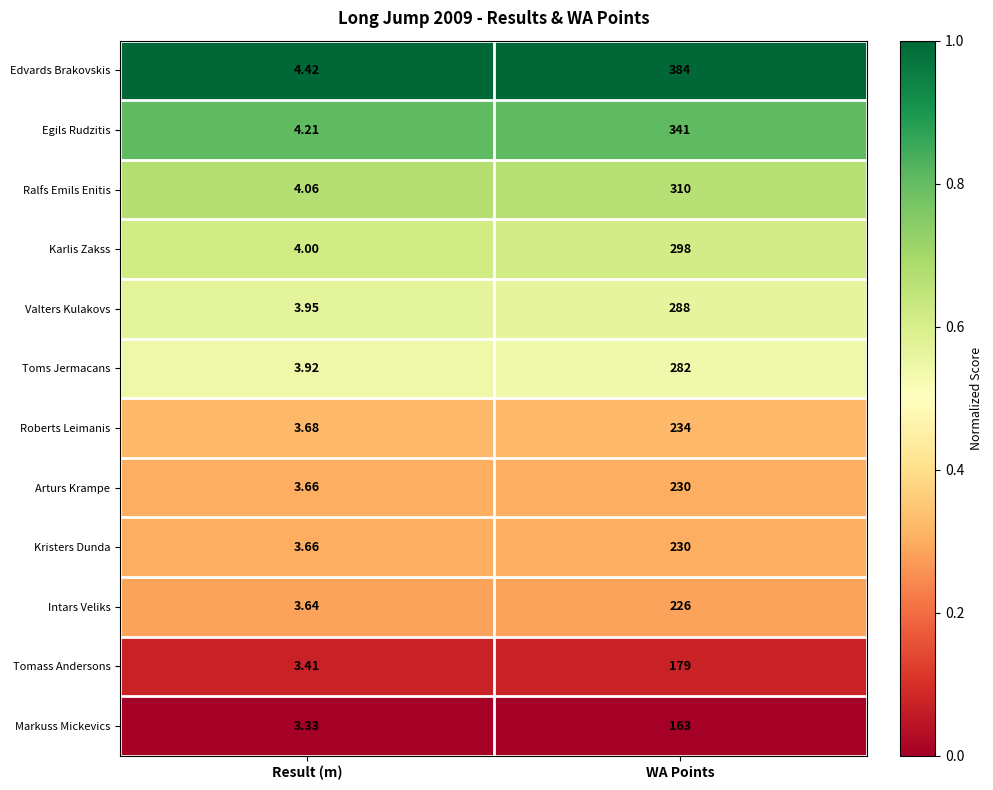

What is the total value across all series at WA Points?

3165.0